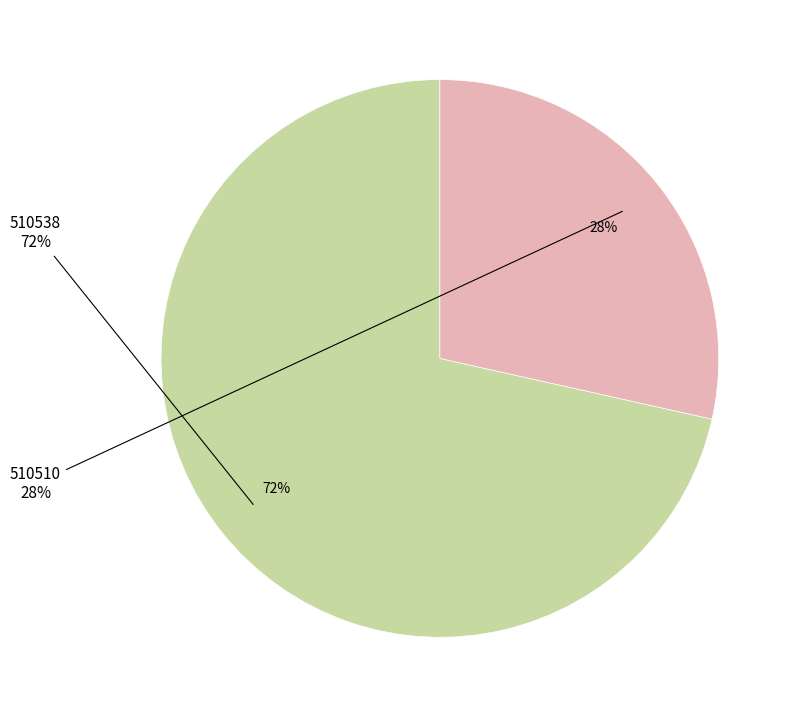

What is the total percentage of 510538 and 510510?

100.0%